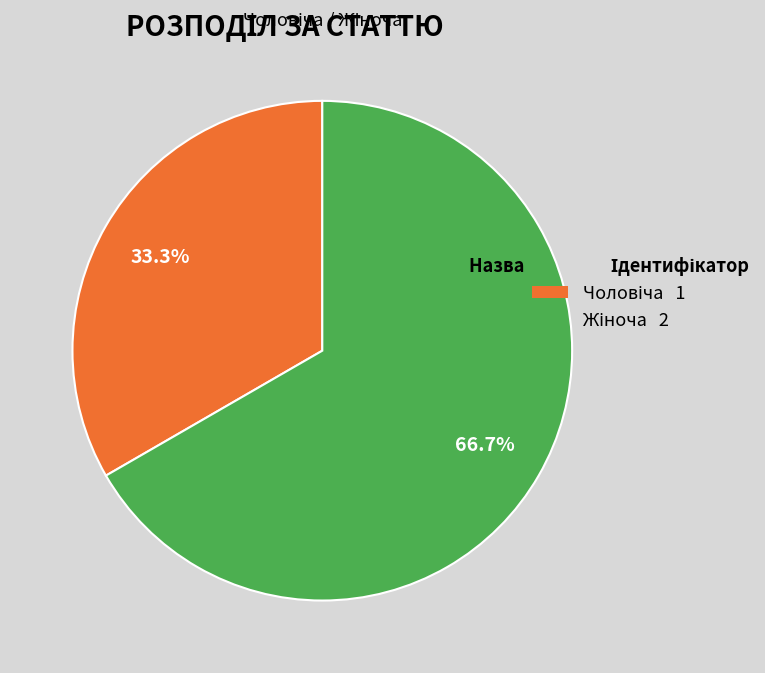

Is there any slice that represents more than half of the pie?

Yes